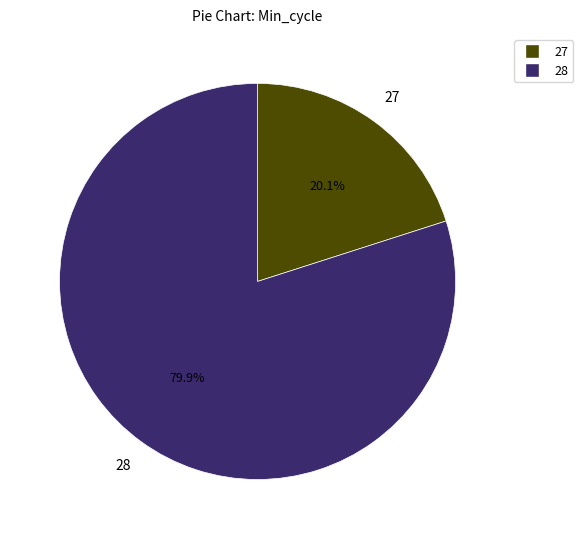

Is there any slice that represents more than half of the pie?

Yes